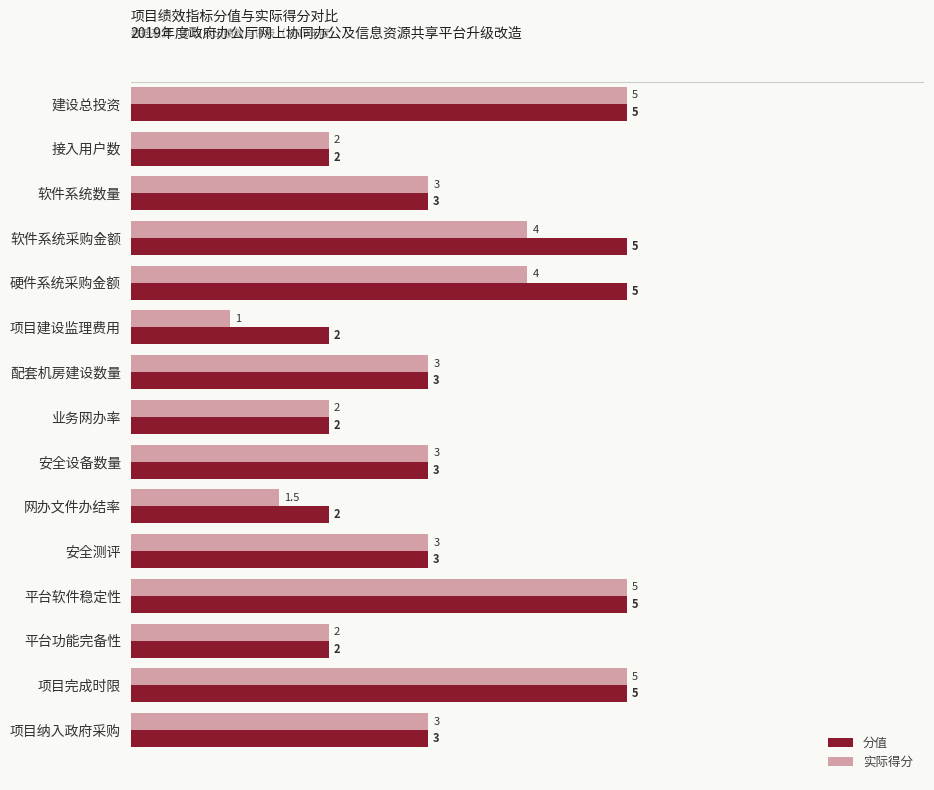

What is the difference between the second highest and minimum values in the 分值 series?

3.0